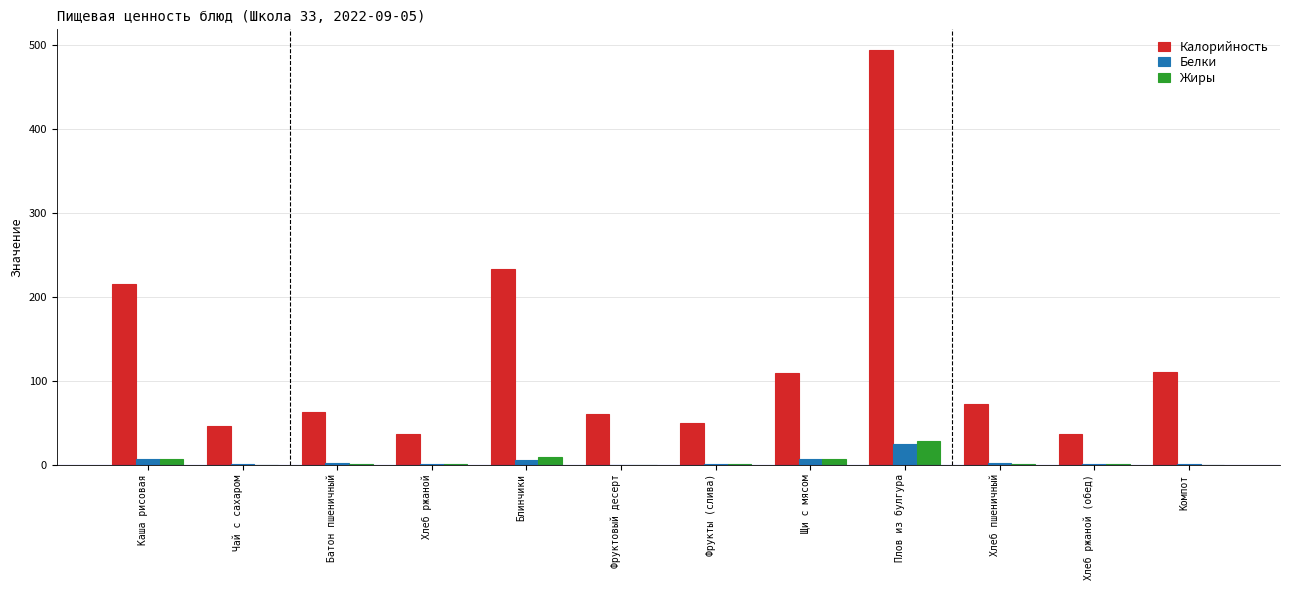

The value of Белки at Фруктовый десерт is 0.0. True or false?

True